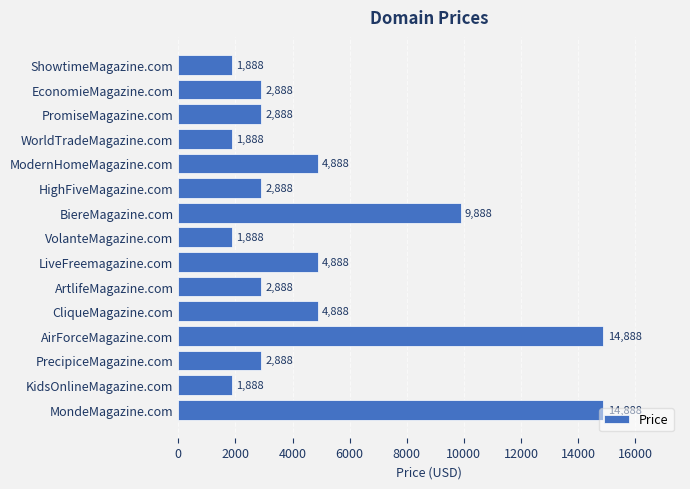

True or false: the data shows 2888 at EconomieMagazine.com.

True